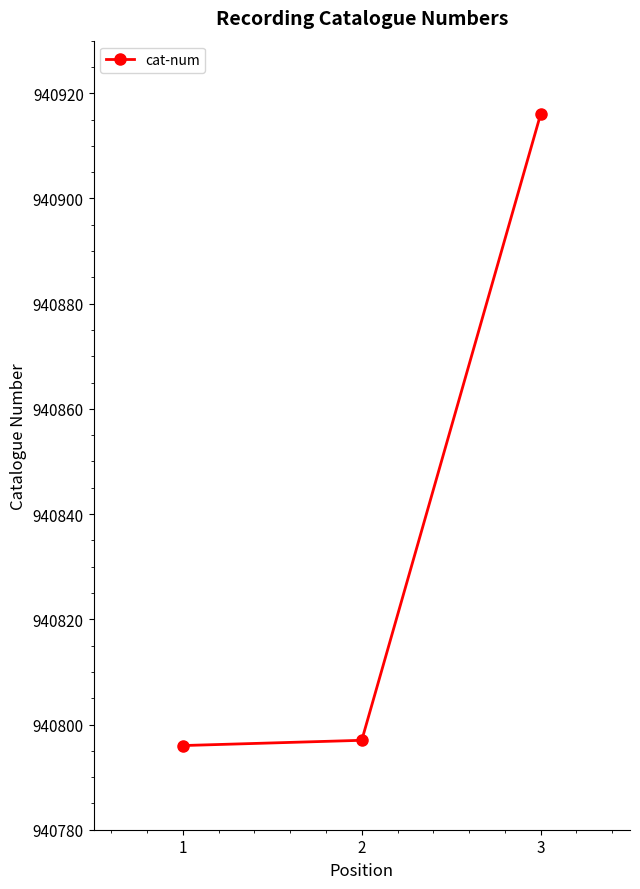

What is the greatest value displayed?

940916